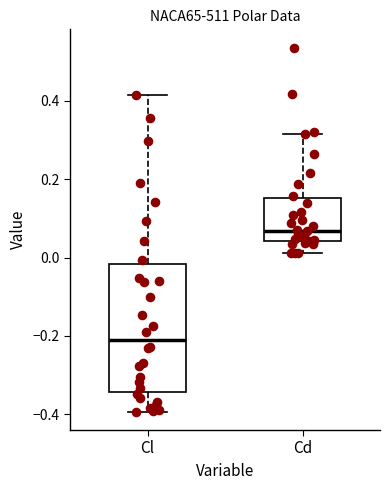

Comparing the boxes themselves (not the whiskers), which one is the tallest?

Cl